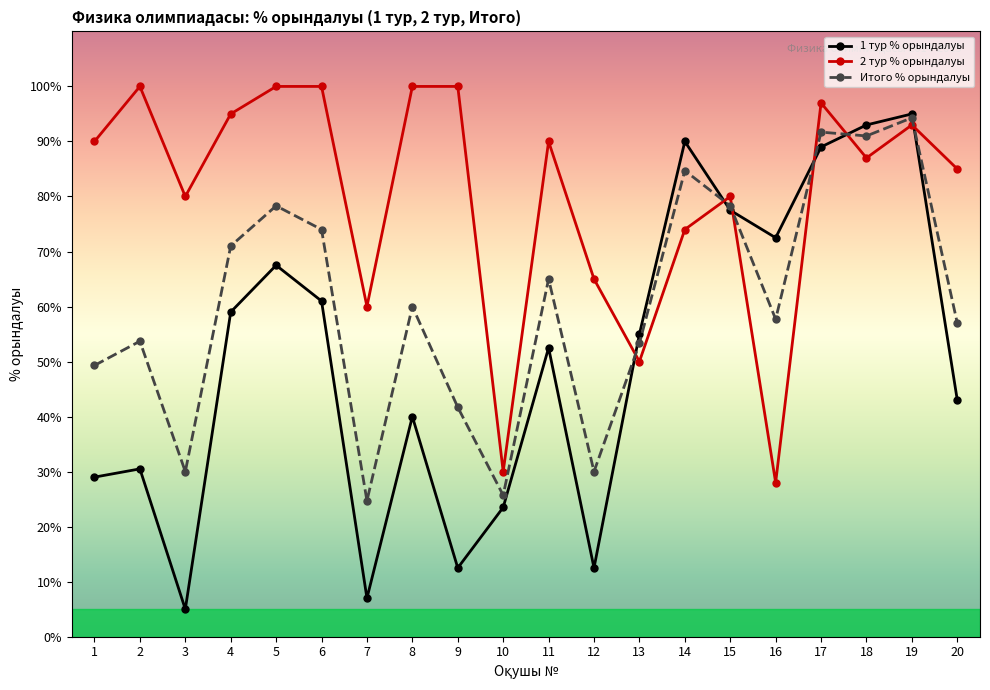

What is the value of the 1 тур % орындалуы point at the 14th from the left?

0.9